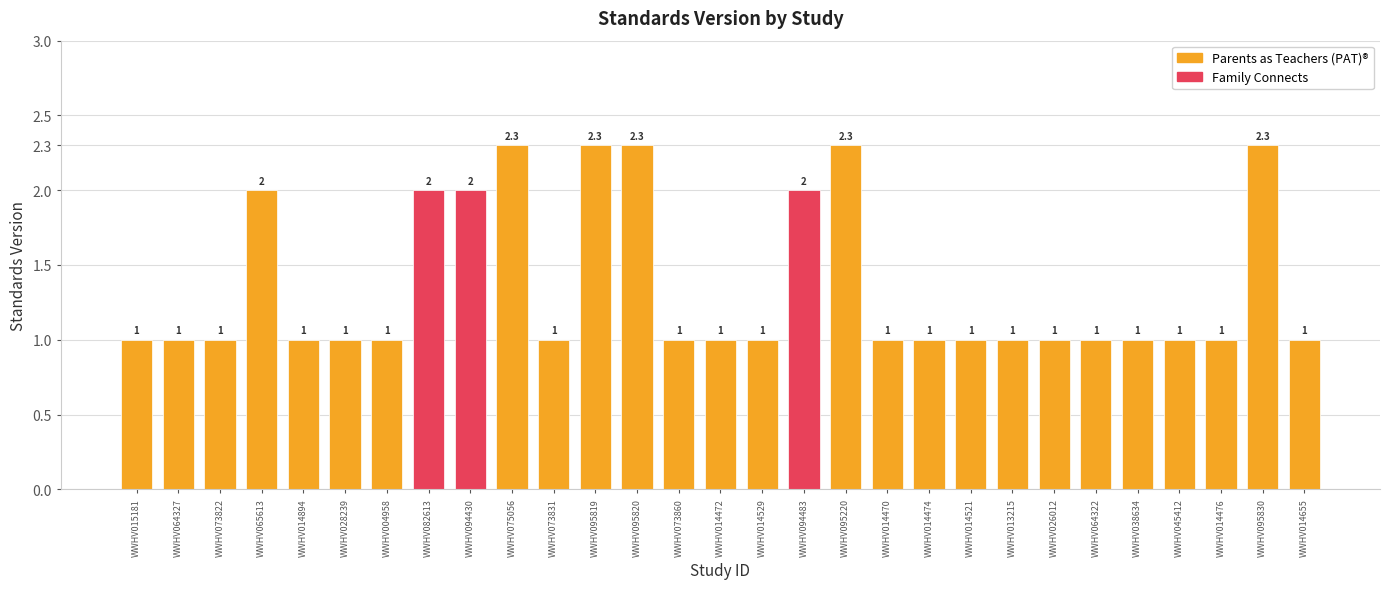

Is it true that the value at WWHV015181 is 1.0?

True